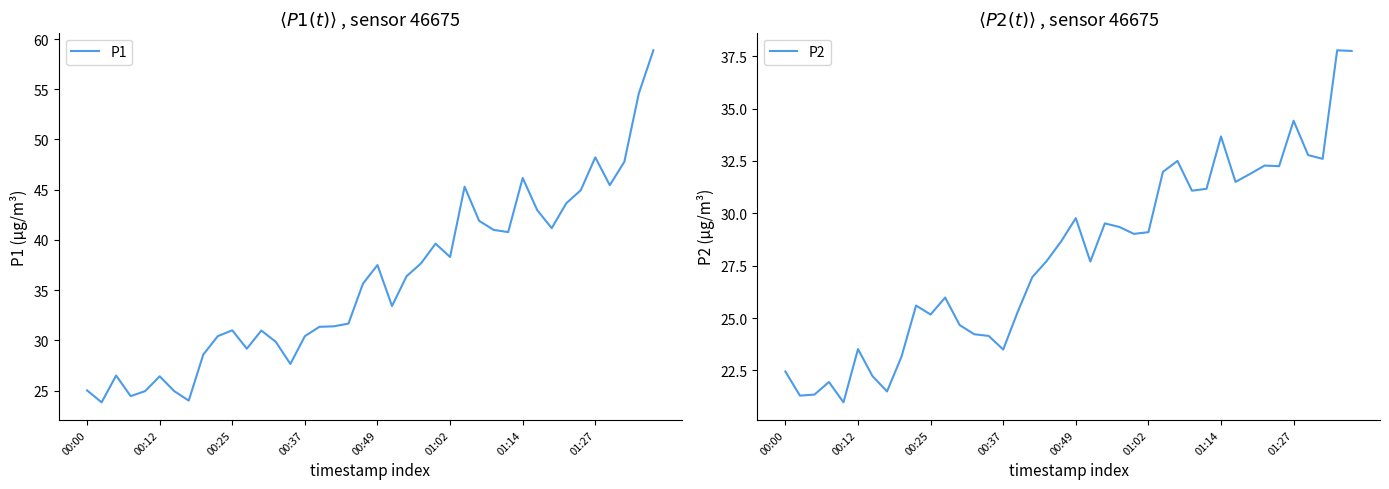

Count the number of data series in this chart.

2